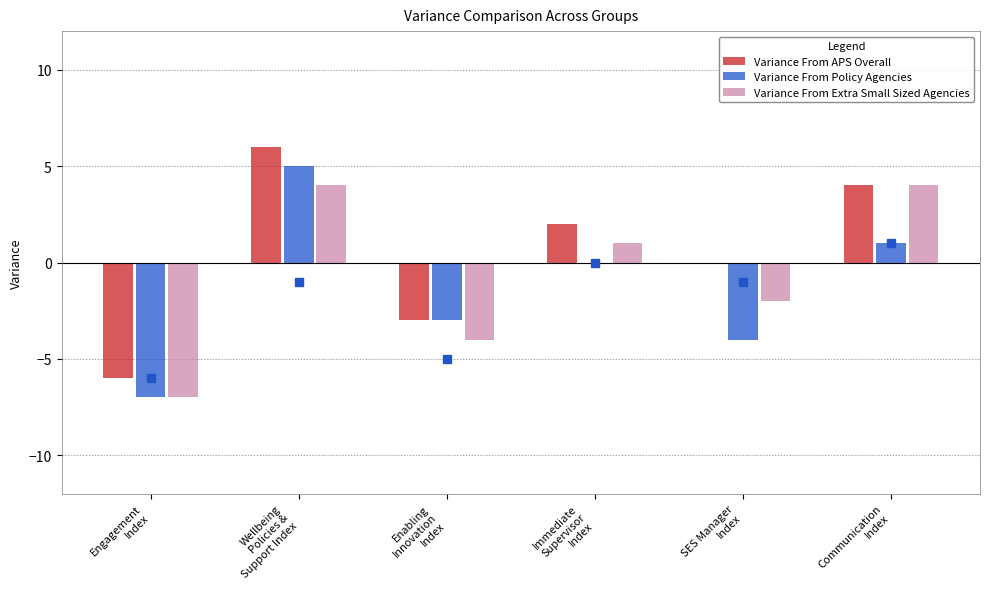

What is the average value of the Variance From Policy Agencies series?

-1